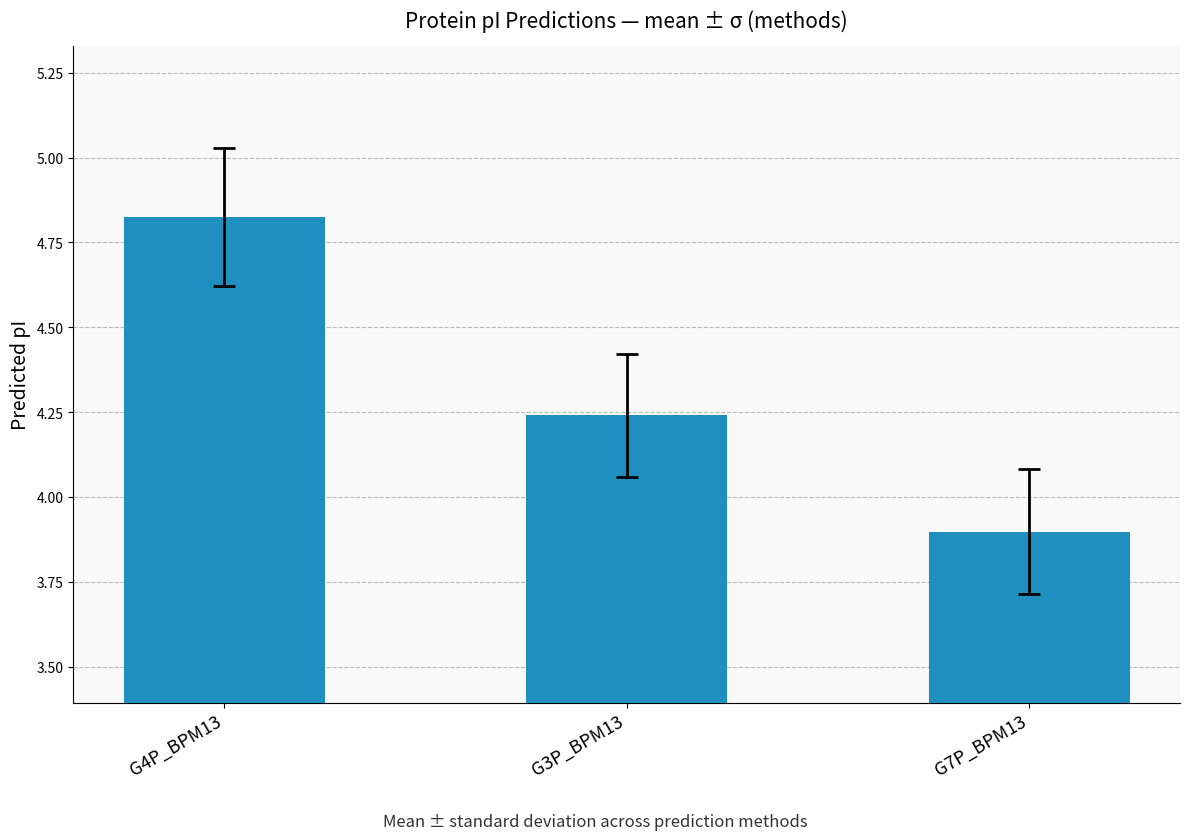

At which label does the data first exceed 4?

G4P_BPM13